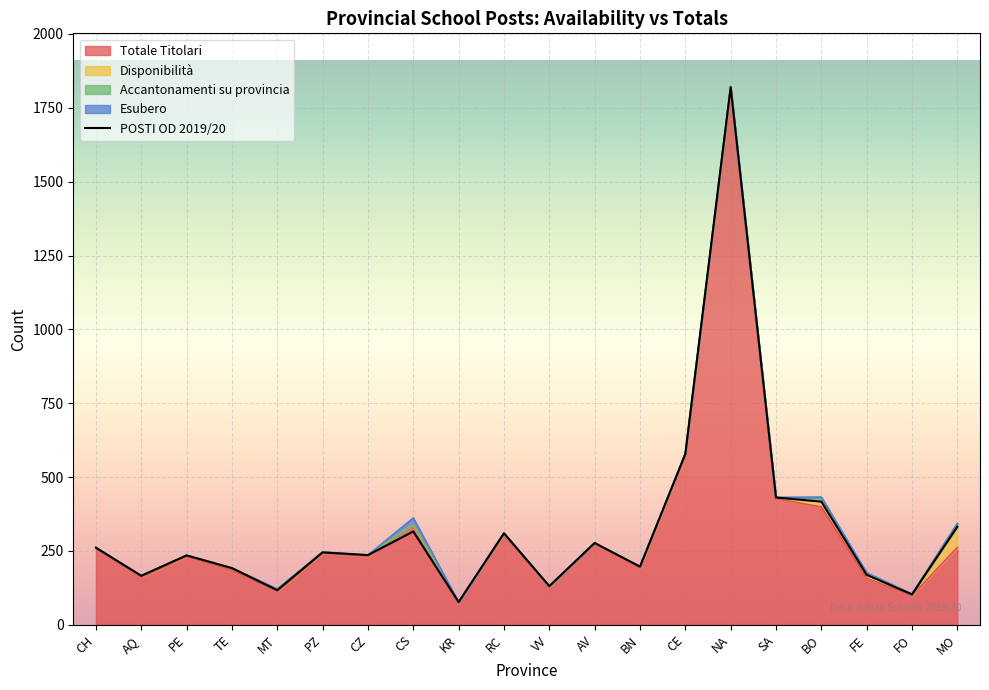

True or false: there are more than 0 points higher than both neighbors.

True